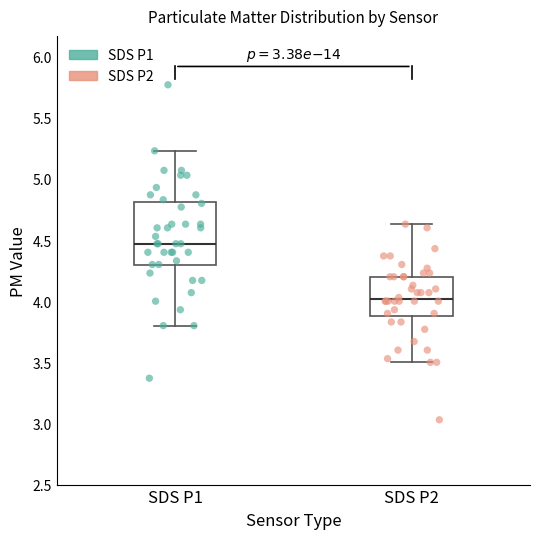

Reading left to right, transcribe this box plot: for each box, give where its median line is, the range the box spans, and where its two whiskers end, as read against the y-axis. The values are not printed on the chart, so give them approximately, as read against the axis.

SDS P1: median 4.45, box 4.30 to 4.80, whiskers 3.80 to 5.25
SDS P2: median 4.00, box 3.90 to 4.20, whiskers 3.50 to 4.65